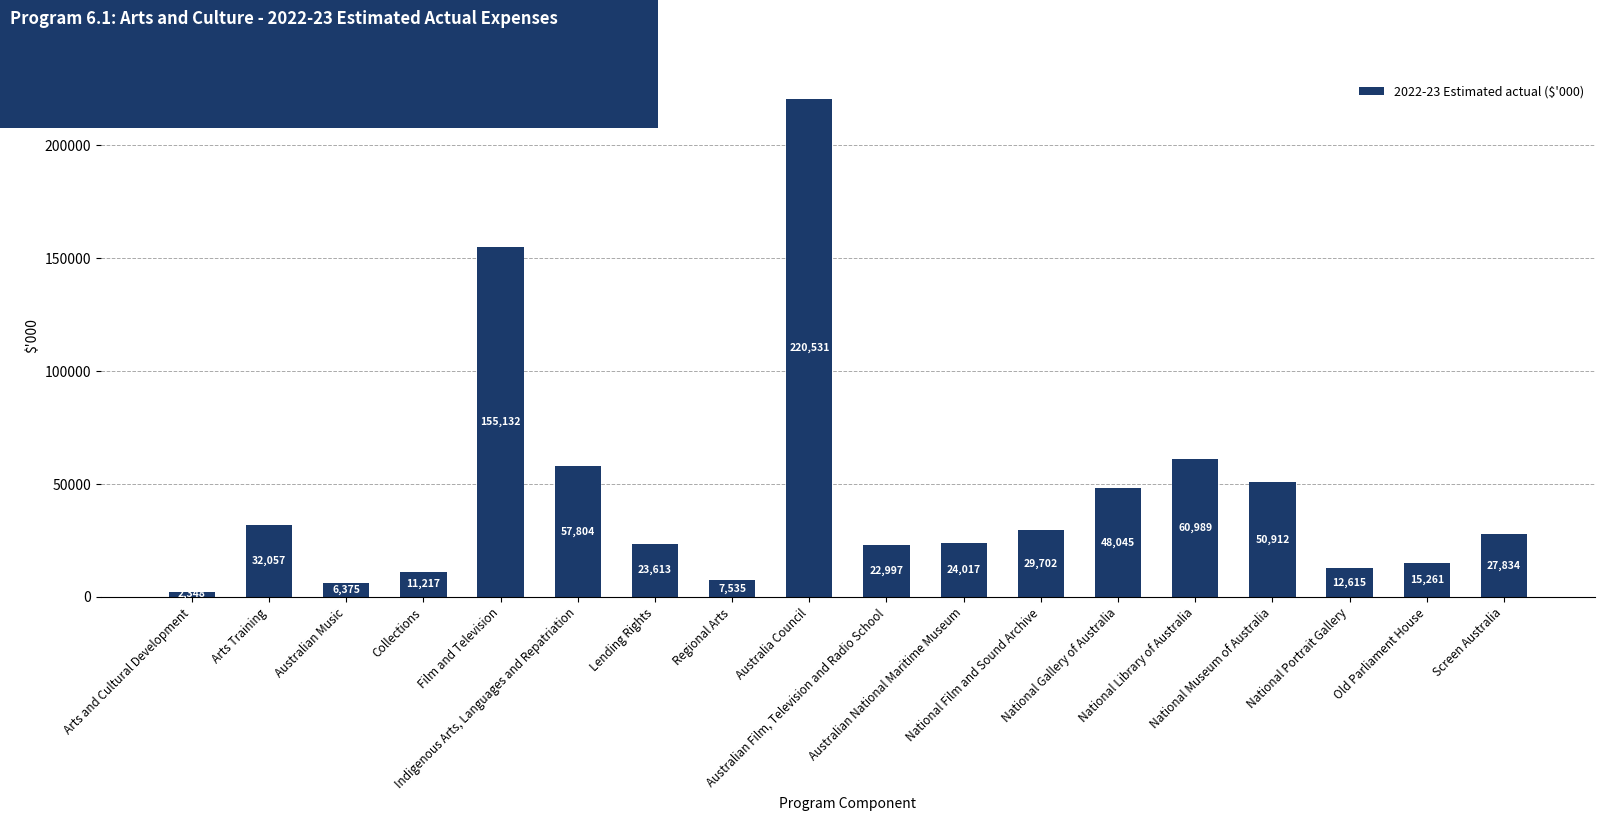

Does the chart contain stacked bars?

No